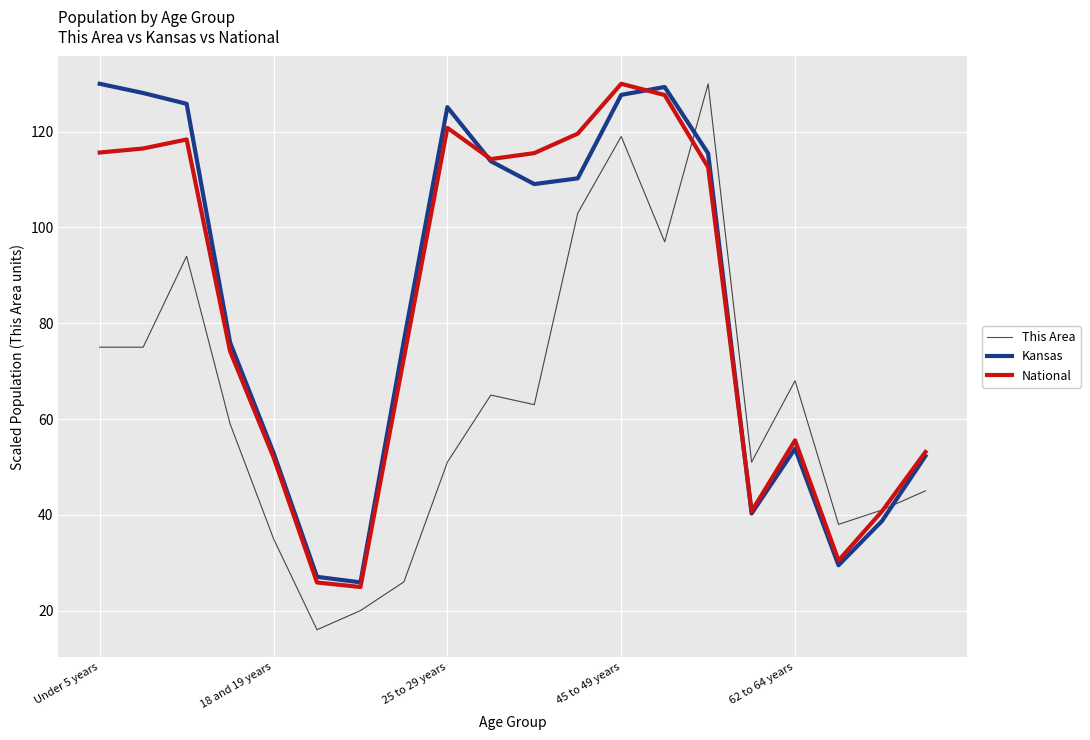

What is the smallest value displayed?

16.0